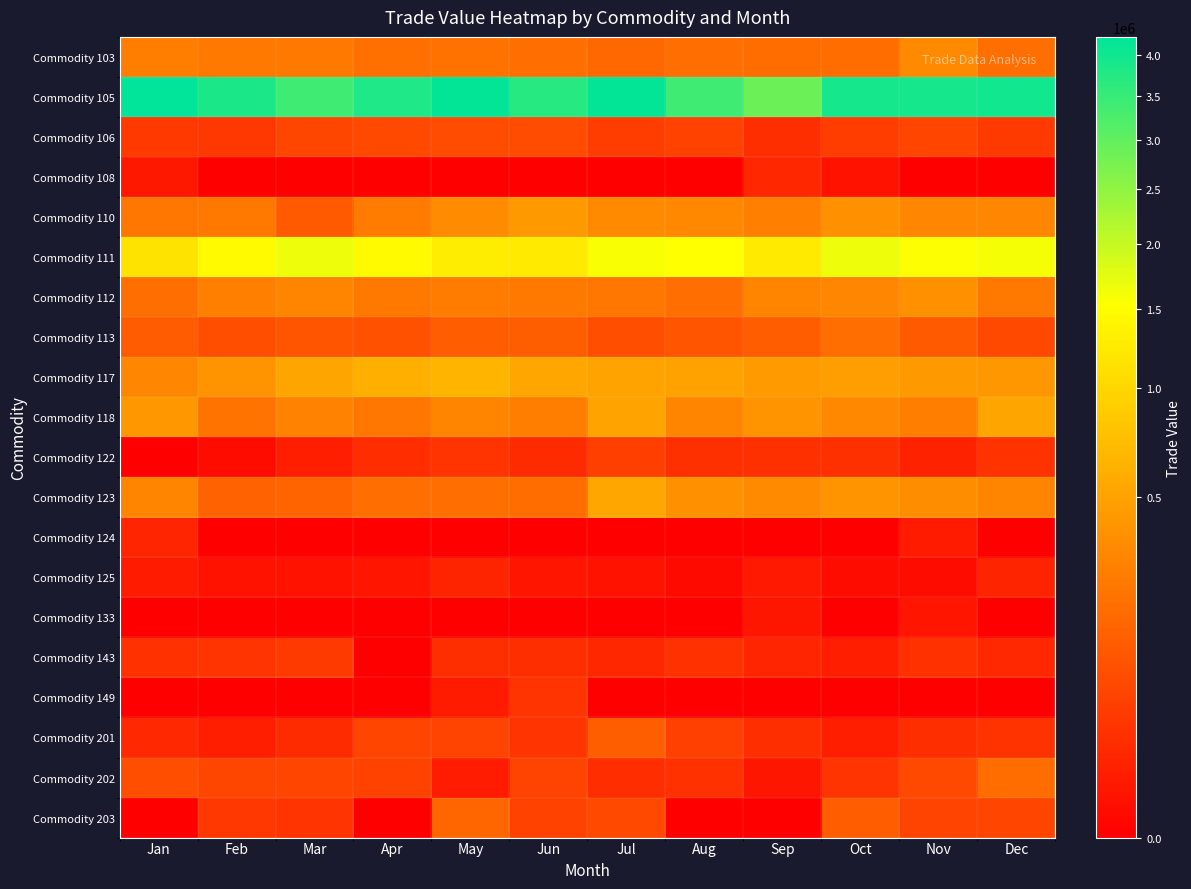

Reading left to right, extract all data points from this chart.

Commodity 103: Jan=265006	Feb=236600	Mar=231194	Apr=197956	May=204470	Jun=193352	Jul=165445	Aug=195833	Sep=186999	Oct=183477	Nov=330449	Dec=191418
Commodity 105: Jan=4233400	Feb=3849029	Mar=3391995	Apr=3812191	May=4177805	Jun=3686952	Jul=4168421	Aug=3390094	Sep=2892186	Oct=3913484	Nov=3947639	Dec=3970972
Commodity 106: Jan=37946	Feb=35724	Mar=61851	Apr=65787	May=78038	Jun=76952	Jul=45508	Aug=52478	Sep=23024	Oct=45891	Nov=58577	Dec=40248
Commodity 108: Jan=4396	Feb=0	Mar=0	Apr=0	May=0	Jun=0	Jul=0	Aug=0	Sep=13972	Oct=2648	Nov=0	Dec=0
Commodity 110: Jan=225302	Feb=236429	Mar=113054	Apr=254399	May=342420	Jun=432456	Jul=336197	Aug=321390	Sep=269681	Oct=383747	Nov=317268	Dec=312694
Commodity 111: Jan=1163231	Feb=1469853	Mar=1681087	Apr=1459475	May=1279538	Jun=1236936	Jul=1577435	Aug=1538596	Sep=1241493	Oct=1663475	Nov=1559154	Dec=1600845
Commodity 112: Jan=196604	Feb=269750	Mar=298763	Apr=233781	May=258355	Jun=239592	Jul=225904	Aug=192477	Sep=305972	Oct=311370	Nov=366191	Dec=236162
Commodity 113: Jan=117342	Feb=79592	Mar=97790	Apr=90477	May=123677	Jun=128855	Jul=80251	Aug=98854	Sep=124594	Oct=190985	Nov=112967	Dec=64696
Commodity 117: Jan=316202	Feb=393388	Mar=517205	Apr=610133	May=653248	Jun=525618	Jul=501425	Aug=490978	Sep=436237	Oct=474410	Nov=431382	Dec=419124
Commodity 118: Jan=418888	Feb=210177	Mar=292543	Apr=228553	May=309965	Jun=264344	Jul=504817	Aug=309096	Sep=399314	Oct=319224	Nov=266159	Dec=521930
Commodity 122: Jan=0	Feb=836	Mar=8302	Apr=21154	May=30913	Jun=19680	Jul=47378	Aug=24957	Sep=23489	Oct=25127	Nov=10476	Dec=27331
Commodity 123: Jan=309832	Feb=143147	Mar=152311	Apr=194417	May=193386	Jun=185349	Jul=525884	Aug=364710	Sep=330779	Oct=399638	Nov=346206	Dec=301187
Commodity 124: Jan=13350	Feb=0	Mar=0	Apr=0	May=0	Jun=0	Jul=0	Aug=0	Sep=0	Oct=0	Nov=5979	Dec=0
Commodity 125: Jan=5800	Feb=2638	Mar=2581	Apr=3384	May=12001	Jun=3462	Jul=2433	Aug=707	Sep=5473	Oct=905	Nov=822	Dec=12587
Commodity 133: Jan=0	Feb=0	Mar=0	Apr=0	May=0	Jun=0	Jul=0	Aug=0	Sep=3626	Oct=0	Nov=3113	Dec=0
Commodity 143: Jan=26218	Feb=29596	Mar=40281	Apr=0	May=22892	Jun=23238	Jul=14830	Aug=26303	Sep=13050	Oct=7913	Nov=26270	Dec=16493
Commodity 149: Jan=0	Feb=0	Mar=0	Apr=0	May=6125	Jun=30355	Jul=0	Aug=0	Sep=0	Oct=0	Nov=0	Dec=0
Commodity 201: Jan=16111	Feb=7610	Mar=19640	Apr=58481	May=56450	Jun=30871	Jul=129587	Aug=49553	Sep=22720	Oct=8579	Nov=22218	Dec=28979
Commodity 202: Jan=79060	Feb=61854	Mar=60468	Apr=52868	May=6418	Jun=55214	Jul=20390	Aug=26125	Sep=3618	Oct=30946	Nov=66419	Dec=188079
Commodity 203: Jan=0	Feb=34102	Mar=31212	Apr=0	May=154696	Jun=52326	Jul=66752	Aug=0	Sep=0	Oct=126871	Nov=55930	Dec=59233